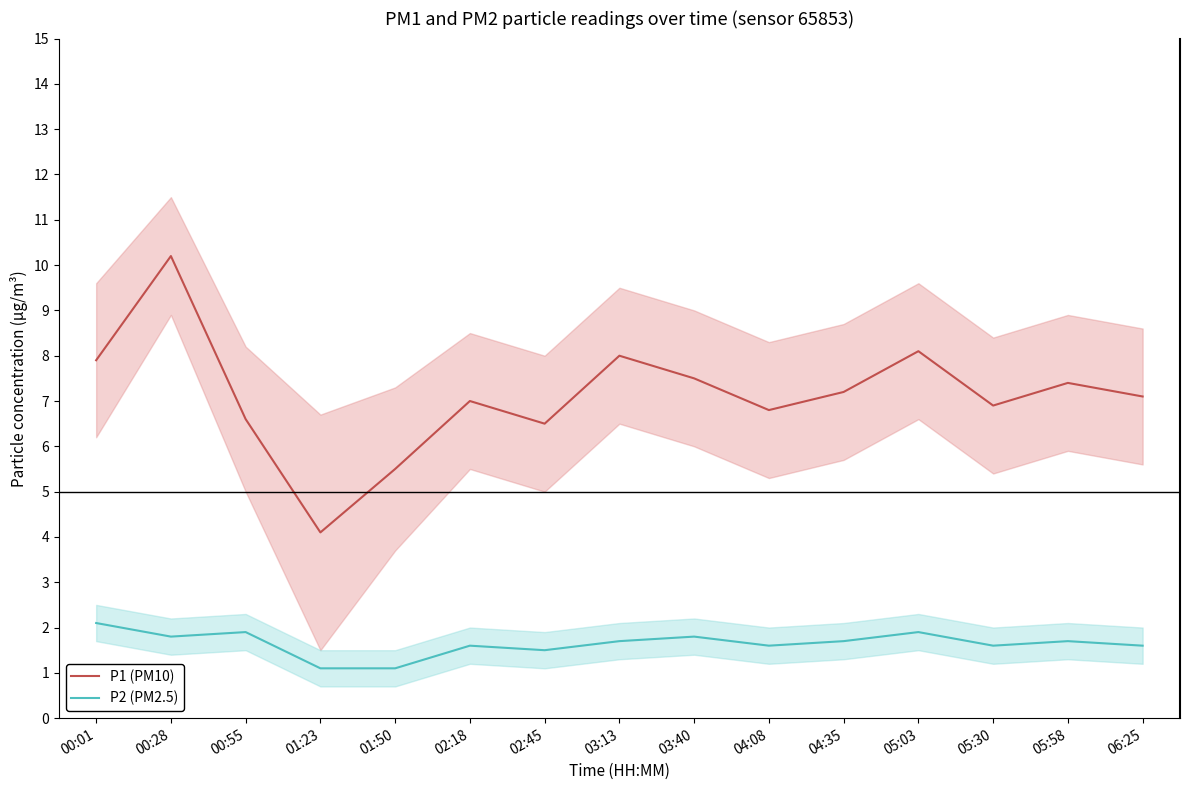

The value of P2 (PM2.5) at 05:03 is 3.1. True or false?

False